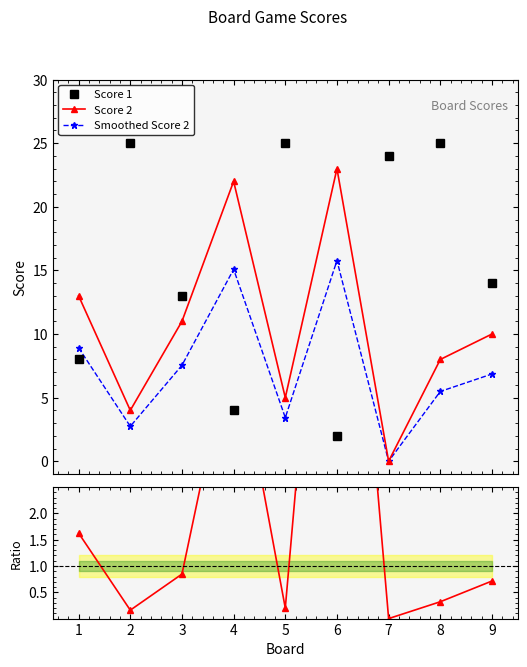

What is the value of the Score 2 / Score 1 point at the 9th from the left?

0.7